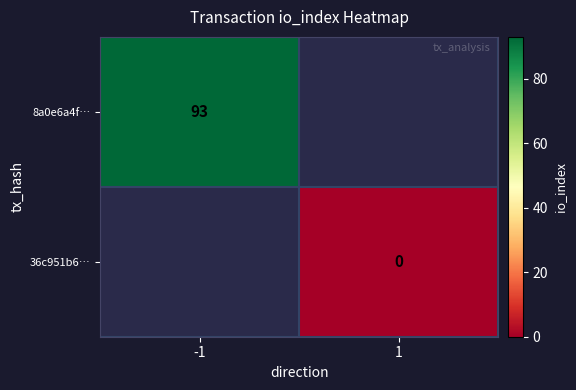

At how many categories does at least one series exceed 3?

1